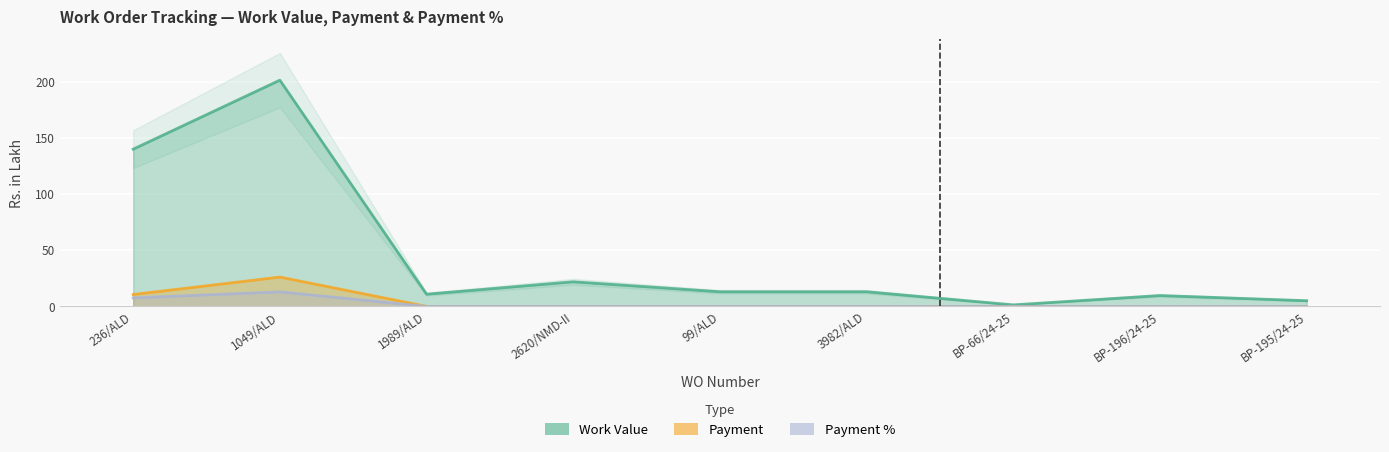

Reading left to right, transcribe all the data shown in this chart.

Work Value: 236/ALD=139.9	1049/ALD=201.3	1989/ALD=10.9	2620/NMD-II=21.9	99/ALD=13.0	3982/ALD=13.0	BP-66/24-25=1.4	BP-196/24-25=9.7	BP-195/24-25=5.1
Payment: 236/ALD=10.6	1049/ALD=26.1	1989/ALD=0.0	2620/NMD-II=0.0	99/ALD=0.0	3982/ALD=0.0	BP-66/24-25=0.0	BP-196/24-25=0.0	BP-195/24-25=0.0
Payment %: 236/ALD=7.6	1049/ALD=13.0	1989/ALD=0.0	2620/NMD-II=0.0	99/ALD=0.0	3982/ALD=0.0	BP-66/24-25=0.0	BP-196/24-25=0.0	BP-195/24-25=0.0